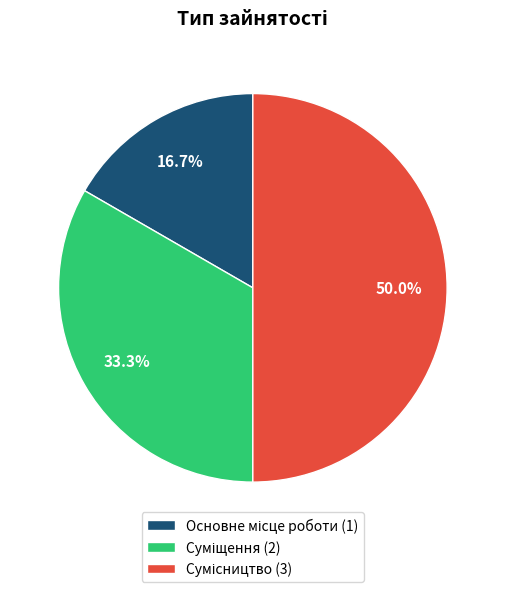

How many segments does this pie chart have?

3